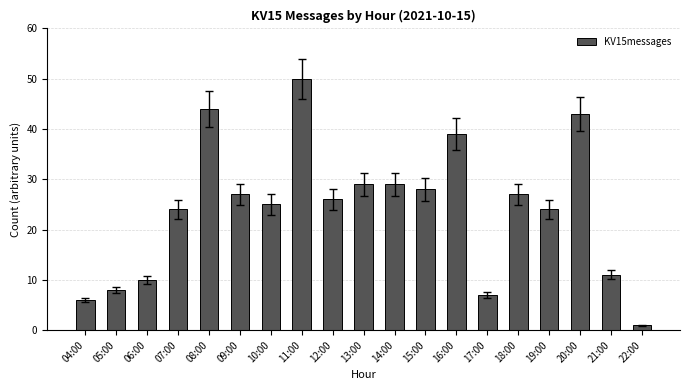

What is the difference between the second highest and minimum values?

43